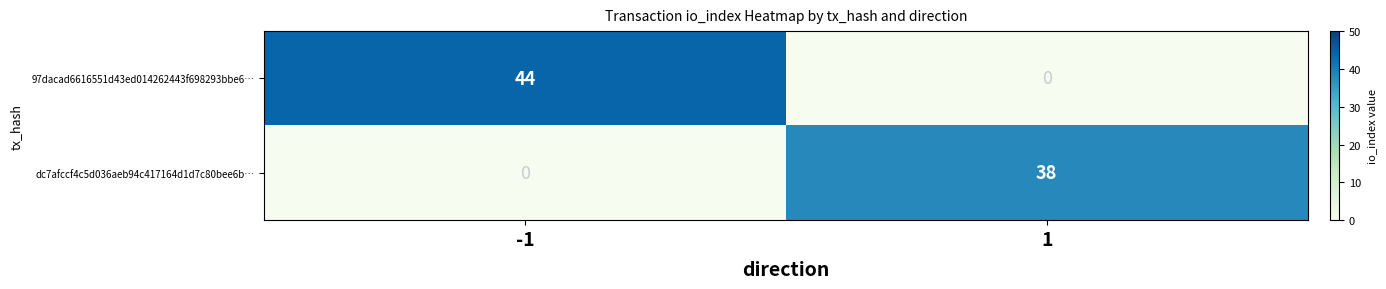

Which series changed the most between -1 and 1?

97dacad6616551d43ed014262443f698293bbe6…